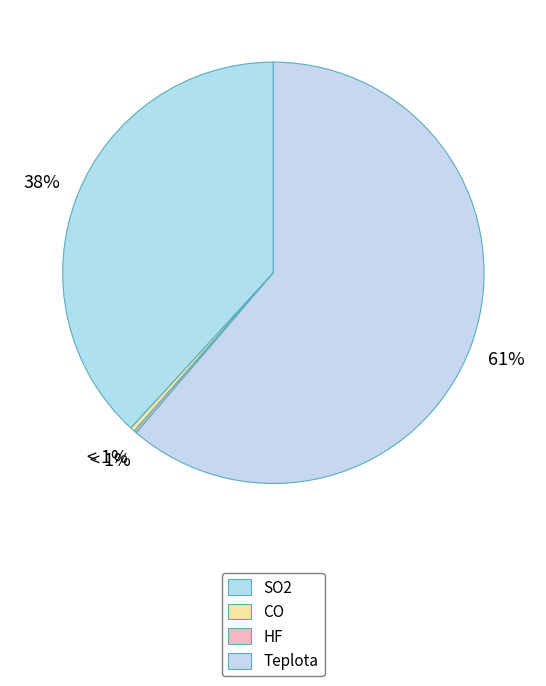

Do Teplota and SO2 together represent more than half of the pie?

Yes